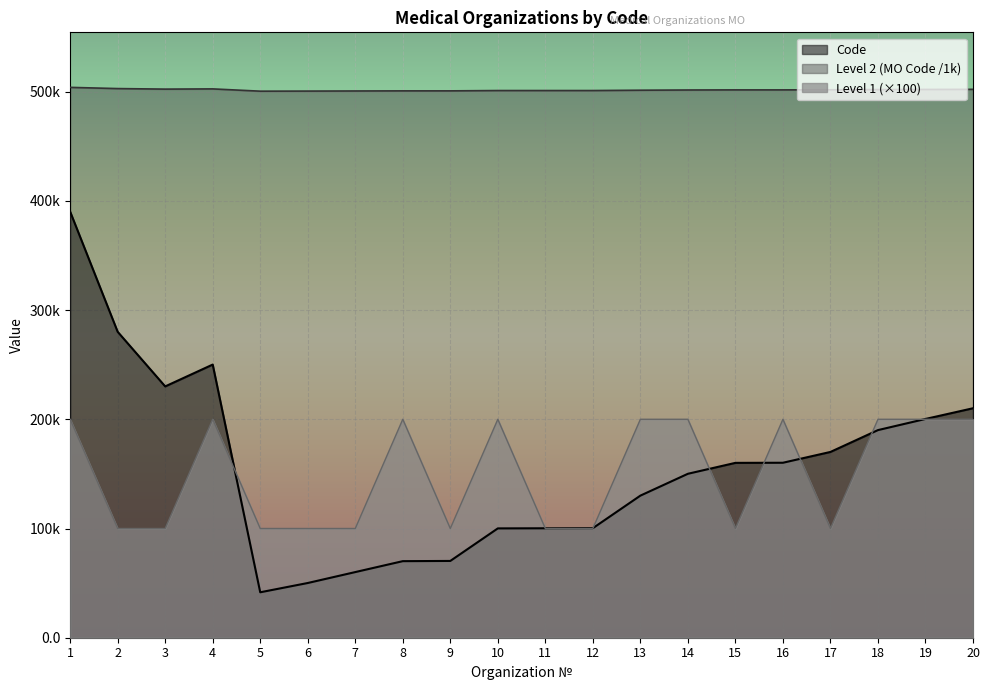

Where is the first local maximum for Level 2?

4